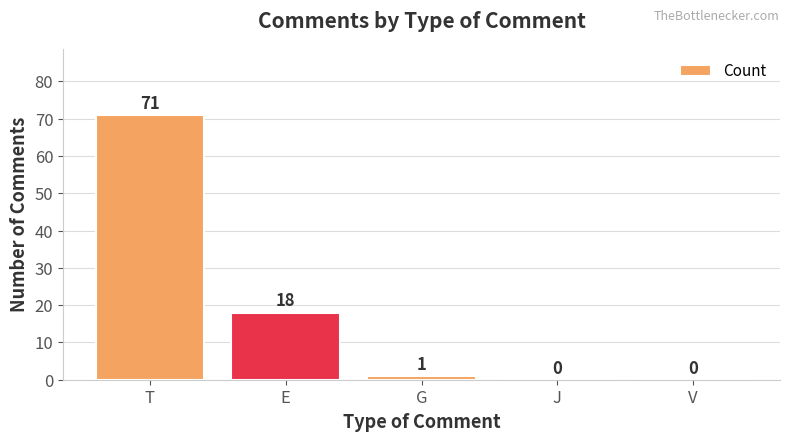

Reading left to right, extract all data points from this chart.

T=71	E=18	G=1	J=0	V=0